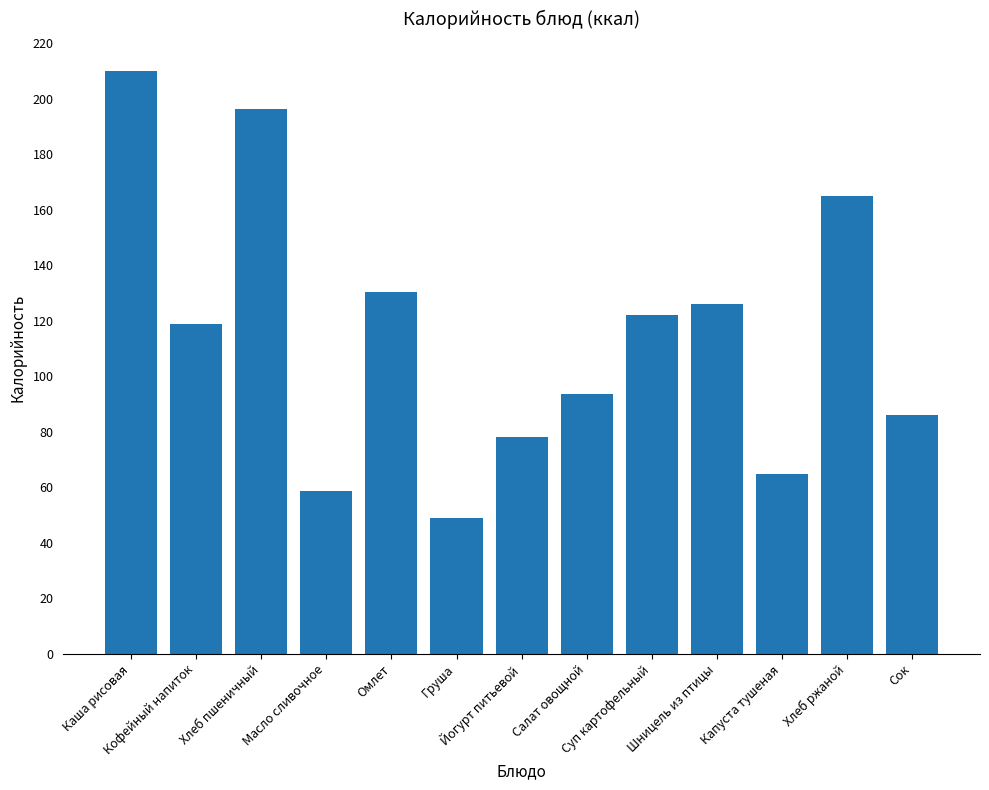

The chart shows a value of 78.0 at Йогурт питьевой. True or false?

True